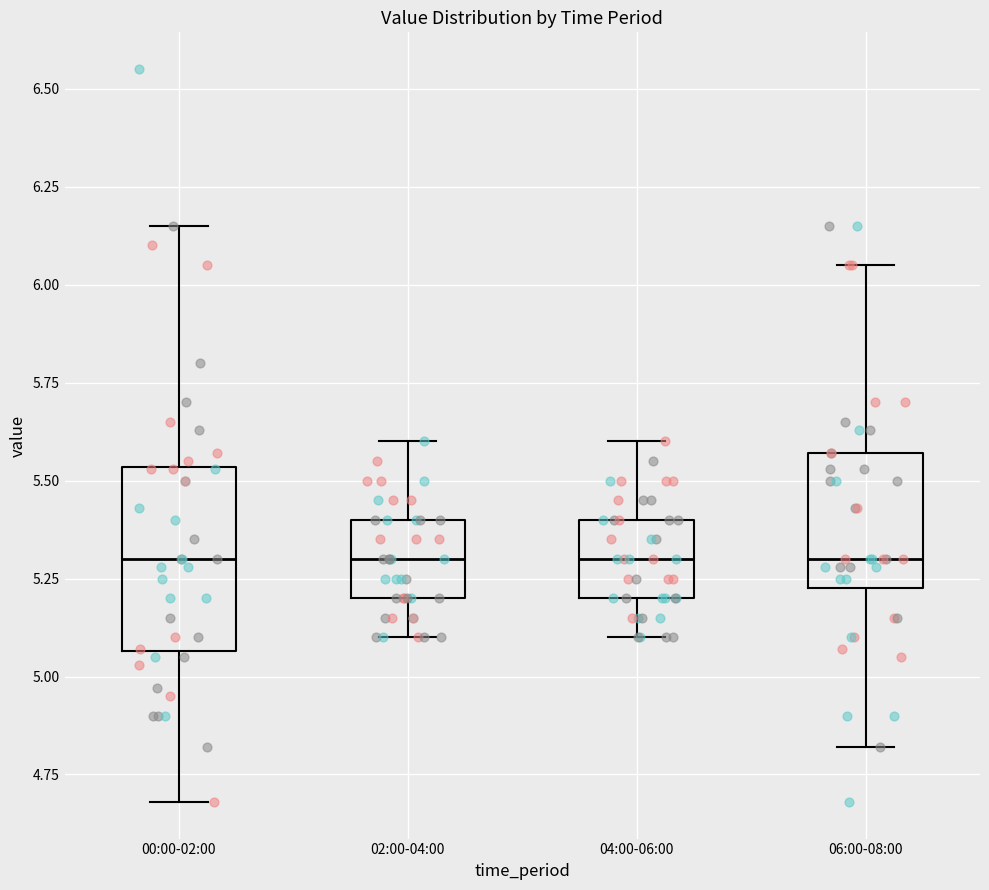

Comparing the boxes themselves (not the whiskers), which one is the tallest?

00:00-02:00